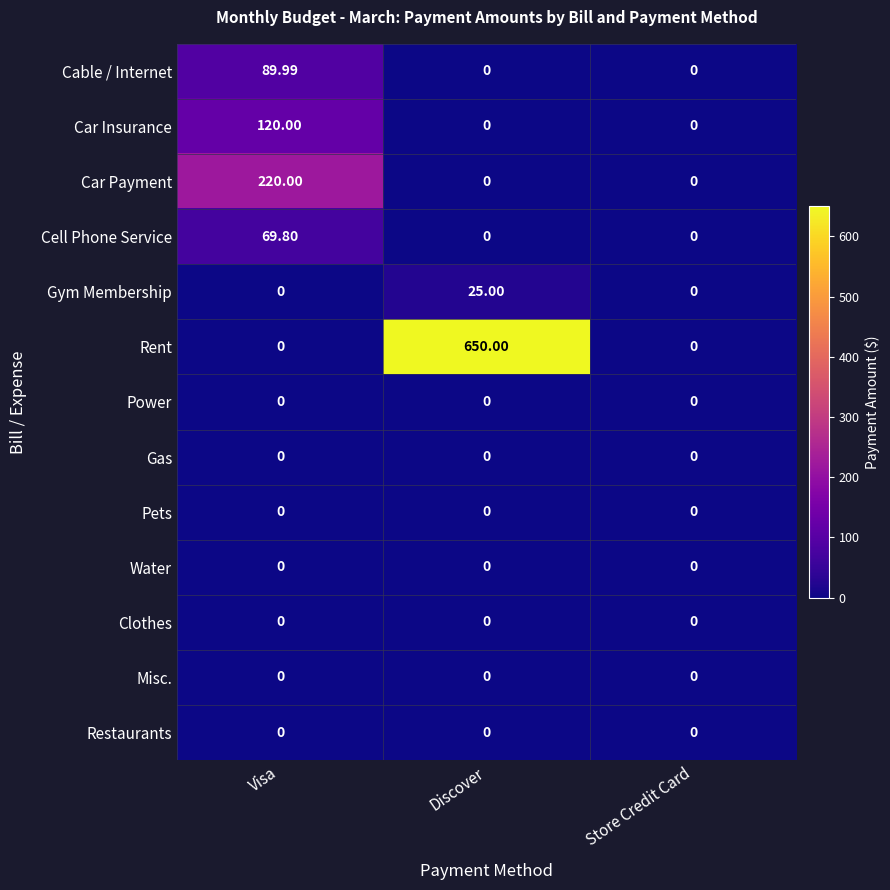

How many series are shown in this chart?

13